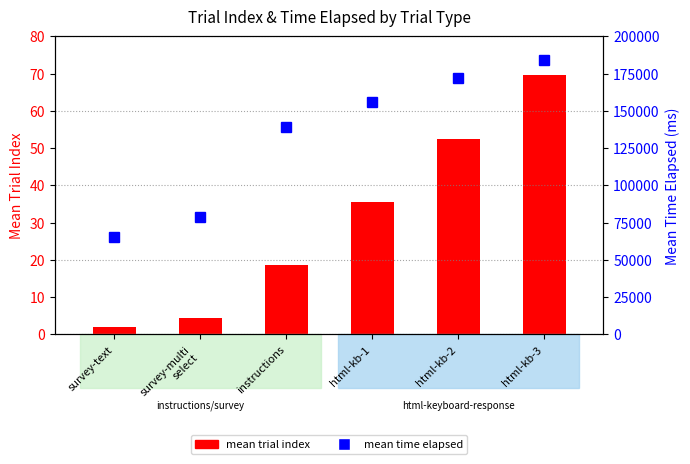

Rank the categories by mean time elapsed value from lowest to highest.

survey-text, survey-multi
select, instructions, html-kb-1, html-kb-2, html-kb-3